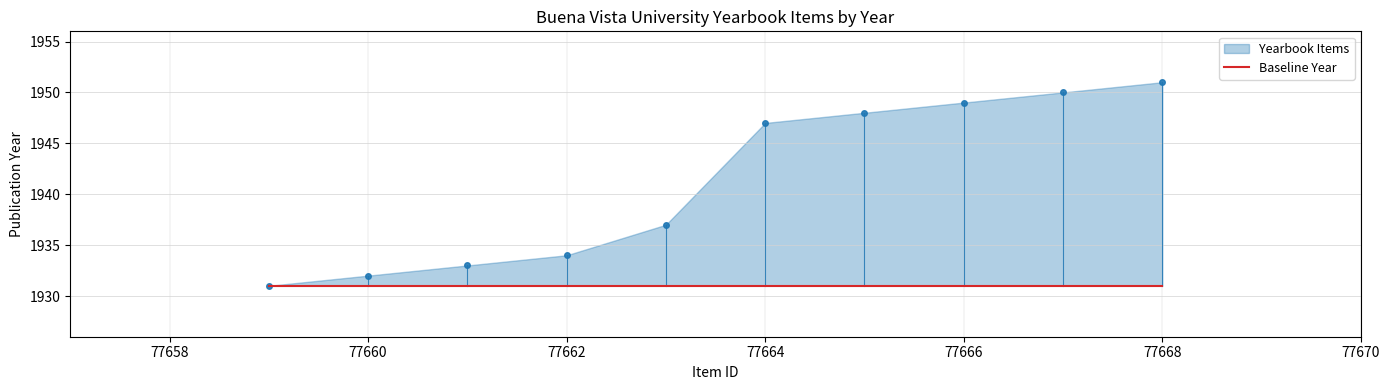

What is the maximum value for Yearbook Items?

1951